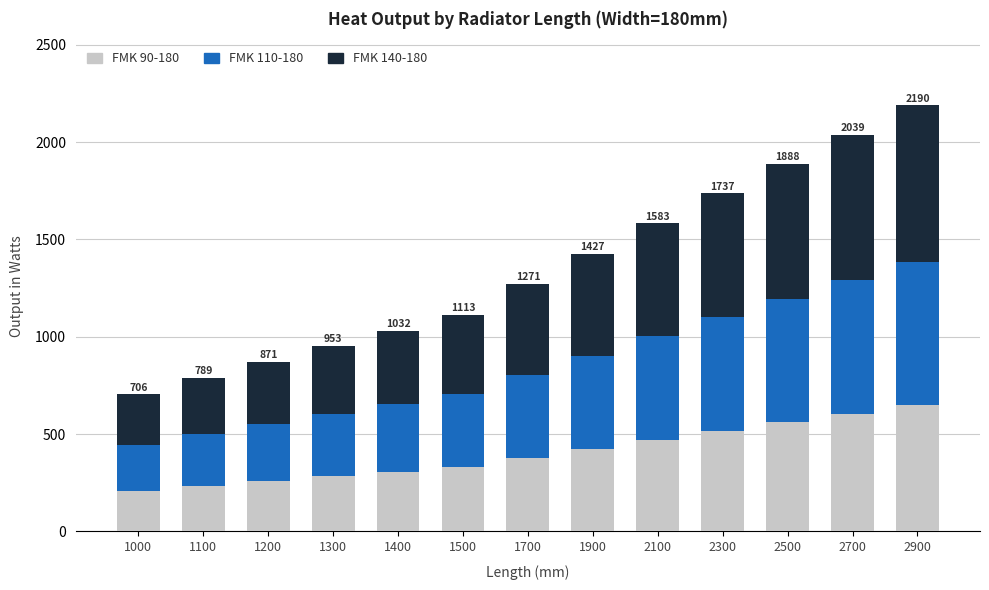

At which category is the sum across all series the highest?

2900